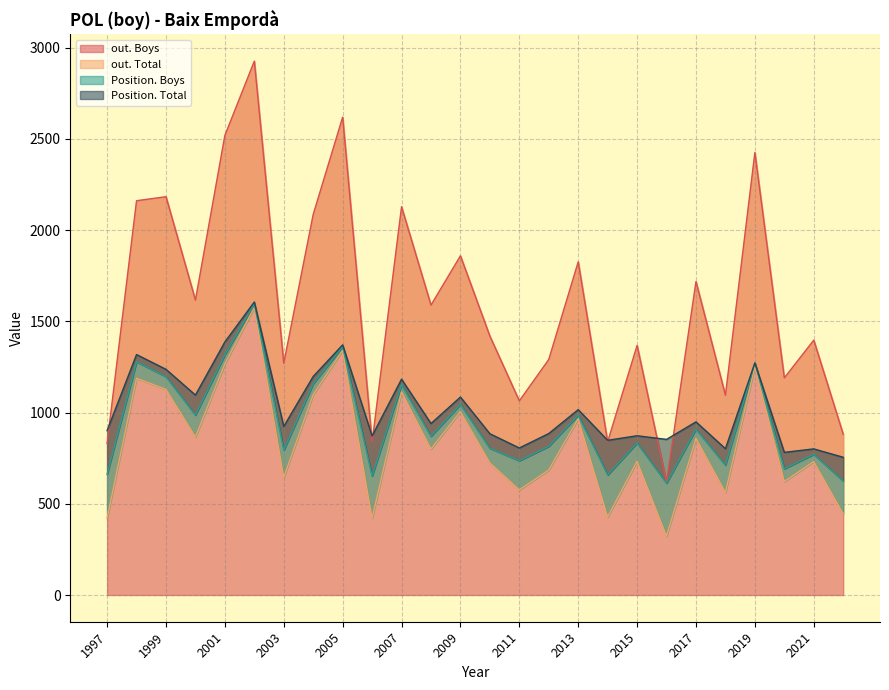

True or false: out. Boys has a value of 868 at 2003.

False